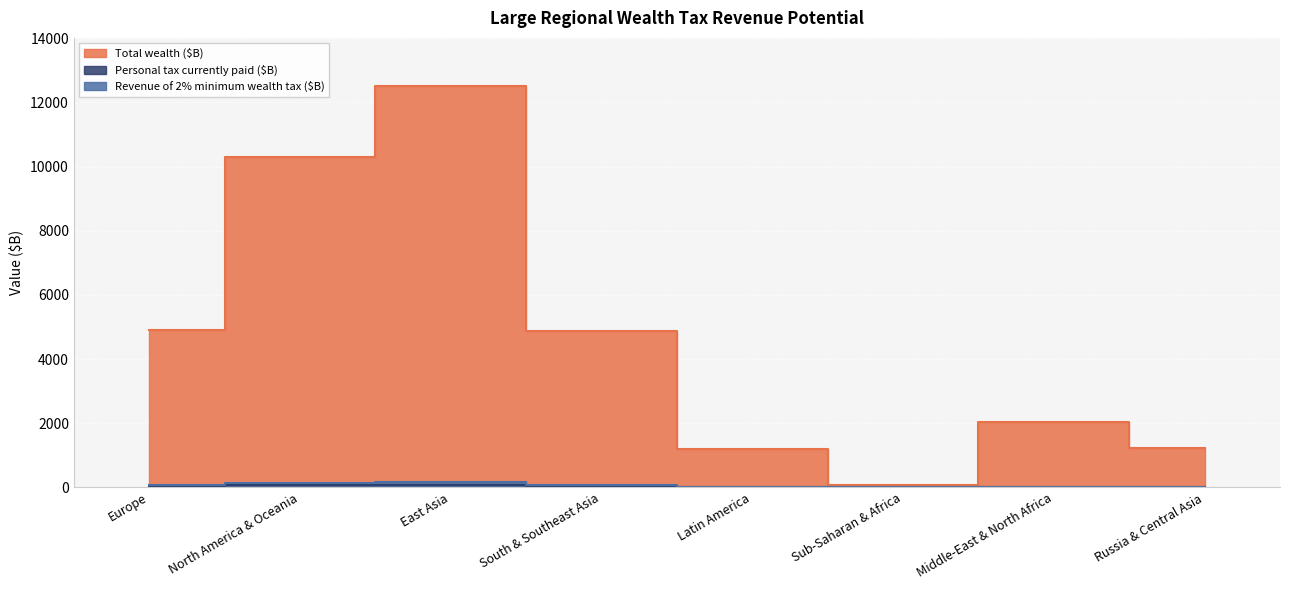

The Revenue of 2% minimum wealth tax ($B) series shows 0.4 at Sub-Saharan & Africa. True or false?

False